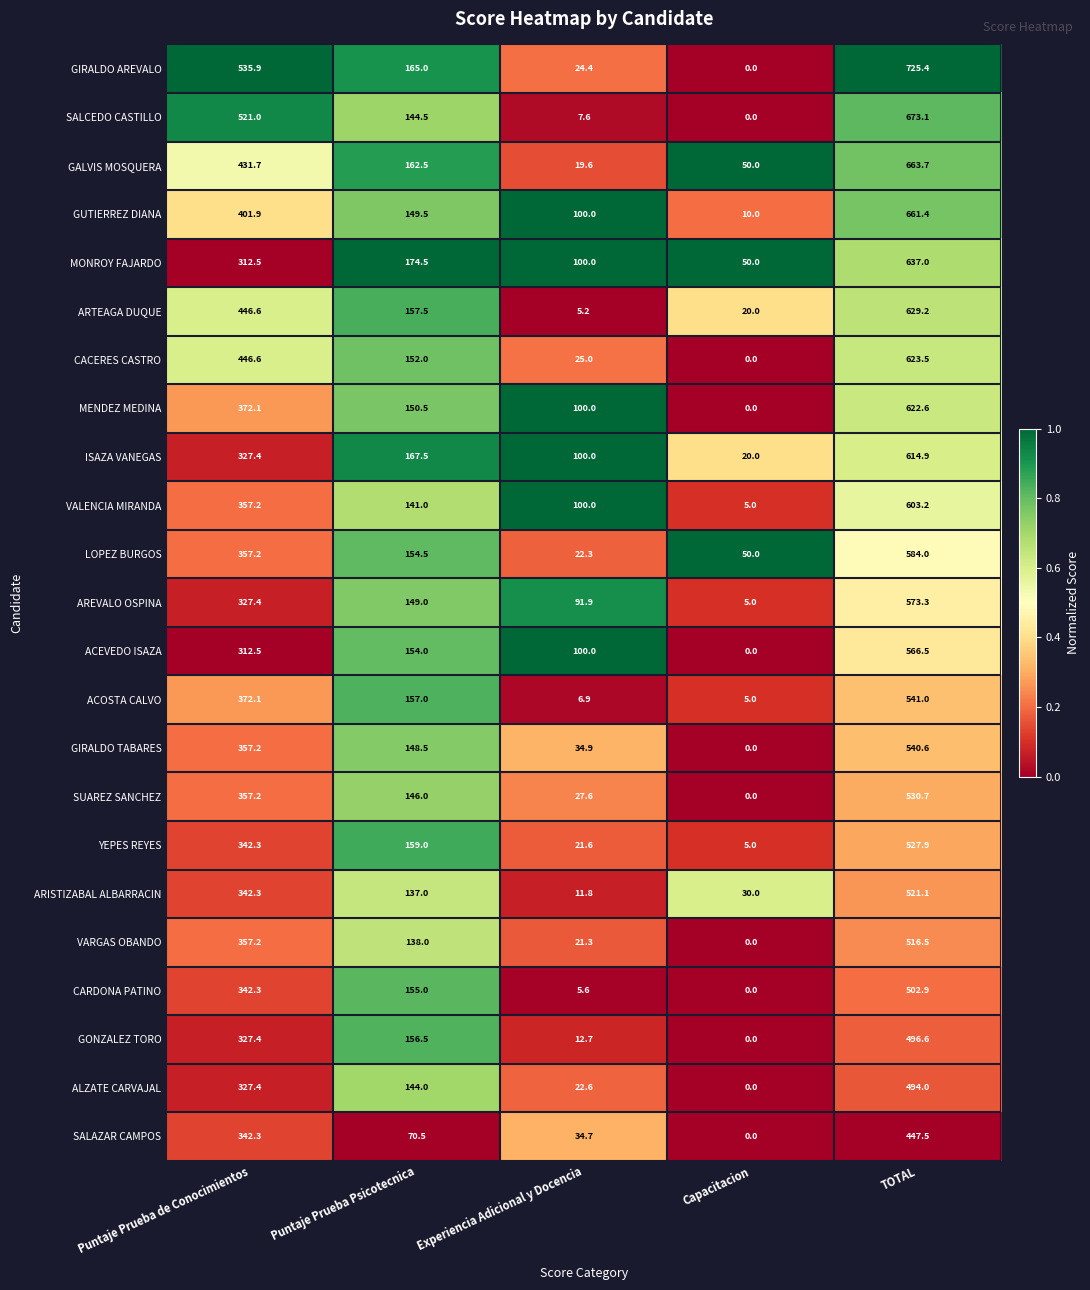

What is the average value of the ACOSTA CALVO series?

216.4